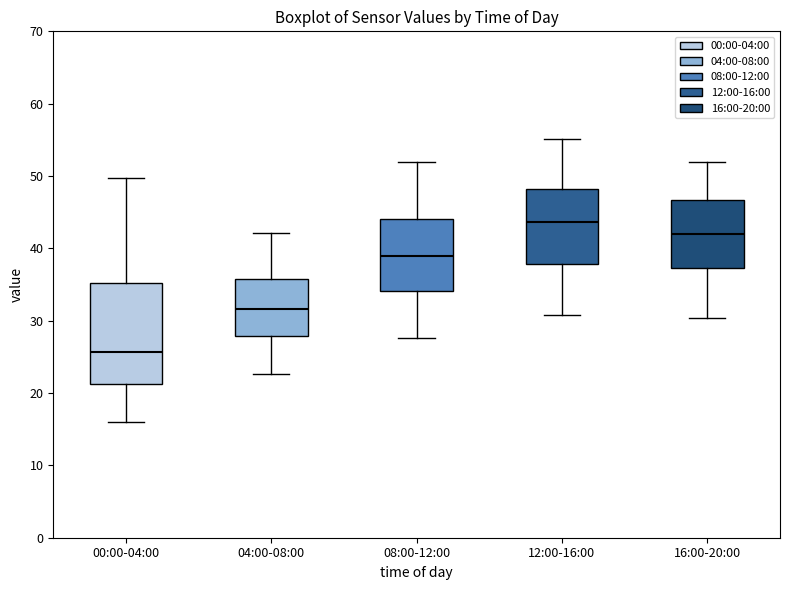

Which box's median line is the lowest?

00:00-04:00